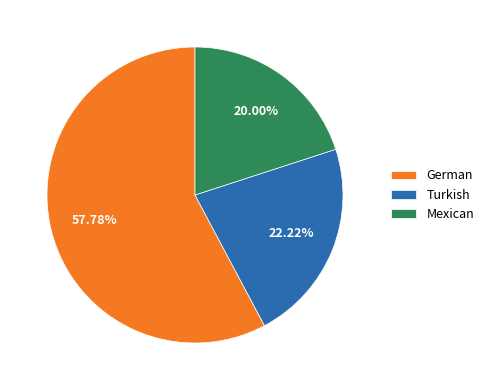

What percentage is the Mexican slice, to the nearest percent?

20%